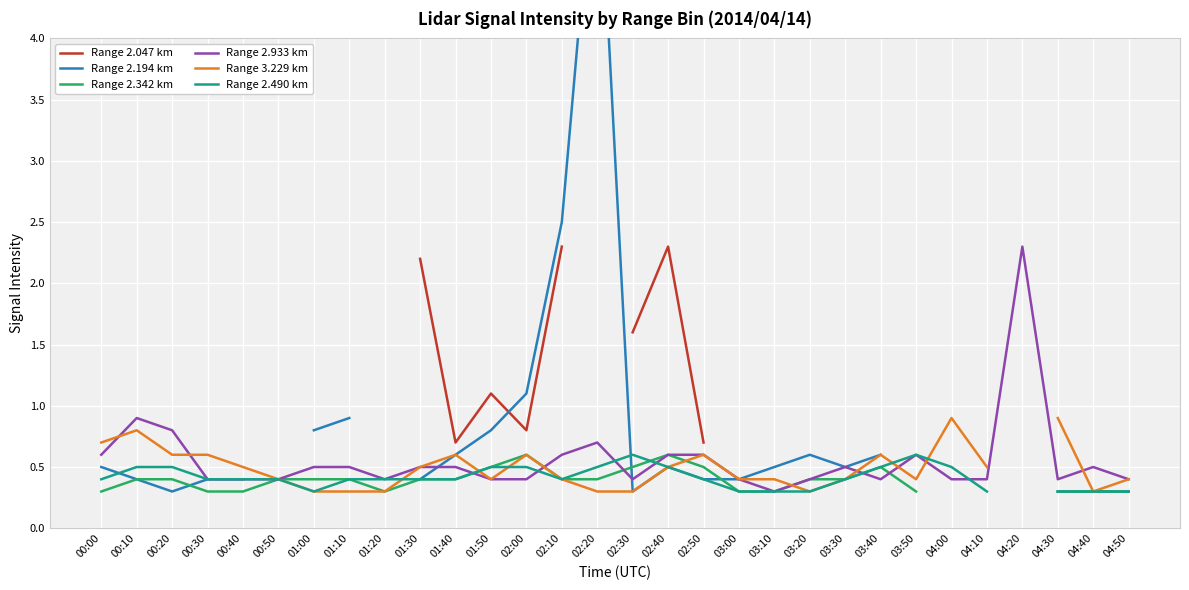

True or false: Range 2.047 km has a value of 2.3 at 02:10.

True